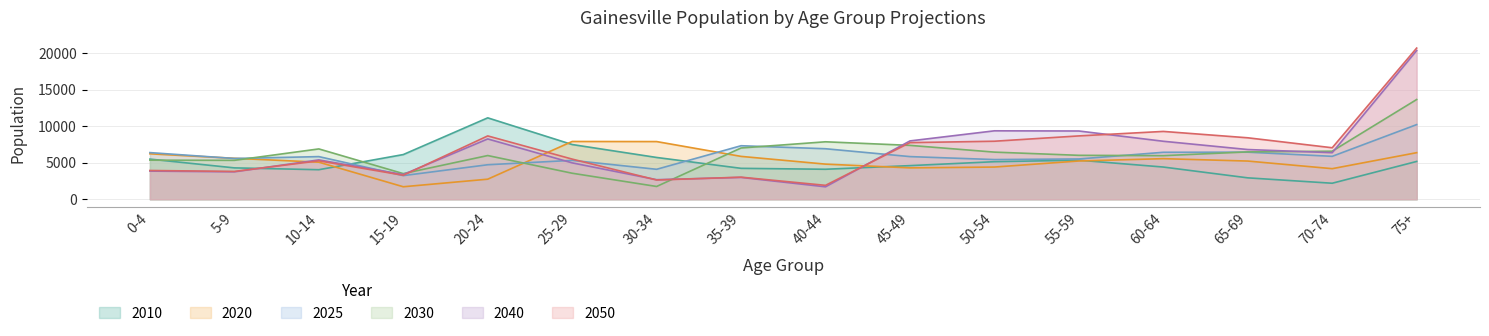

At which category does the chart reach its minimum across all series?

40-44